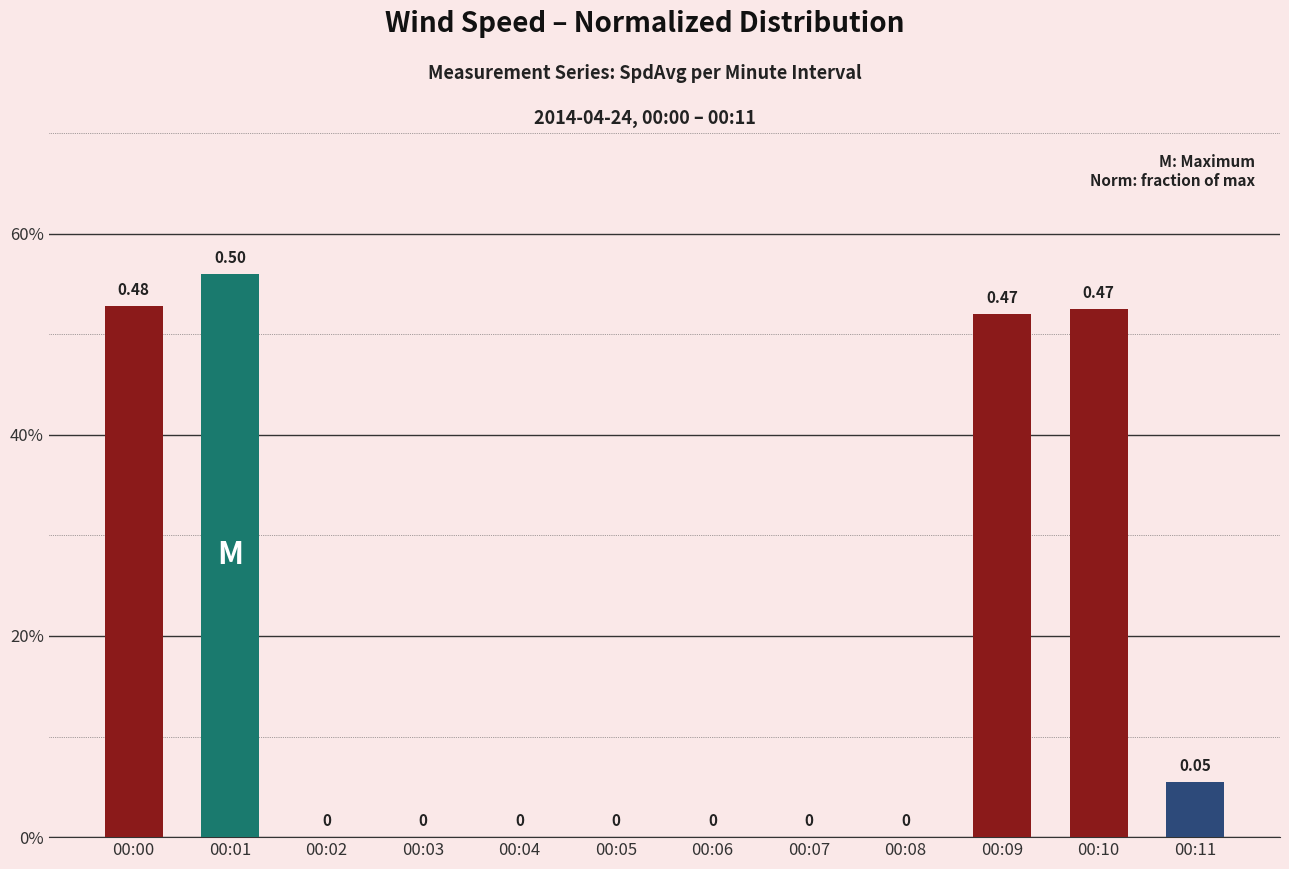

What is the sum of all values?

218.8